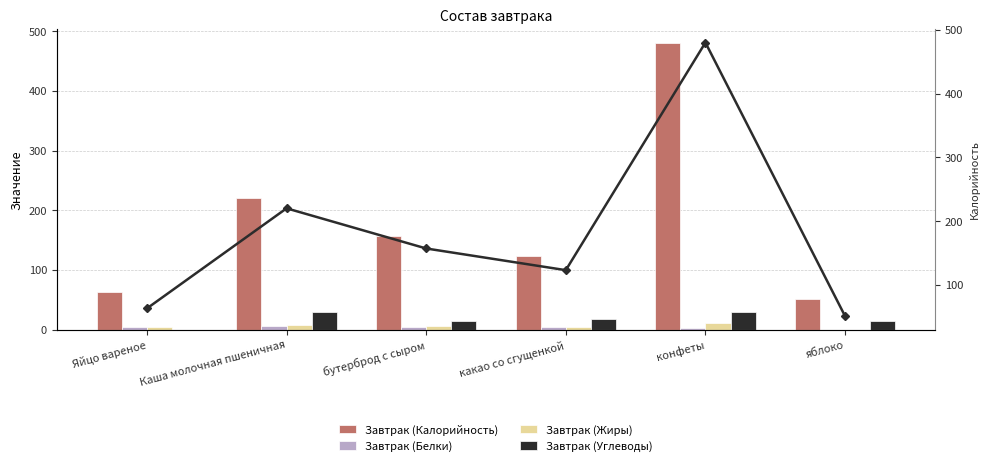

Which series changed the most between Яйцо вареное and конфеты?

Завтрак (Калорийность)